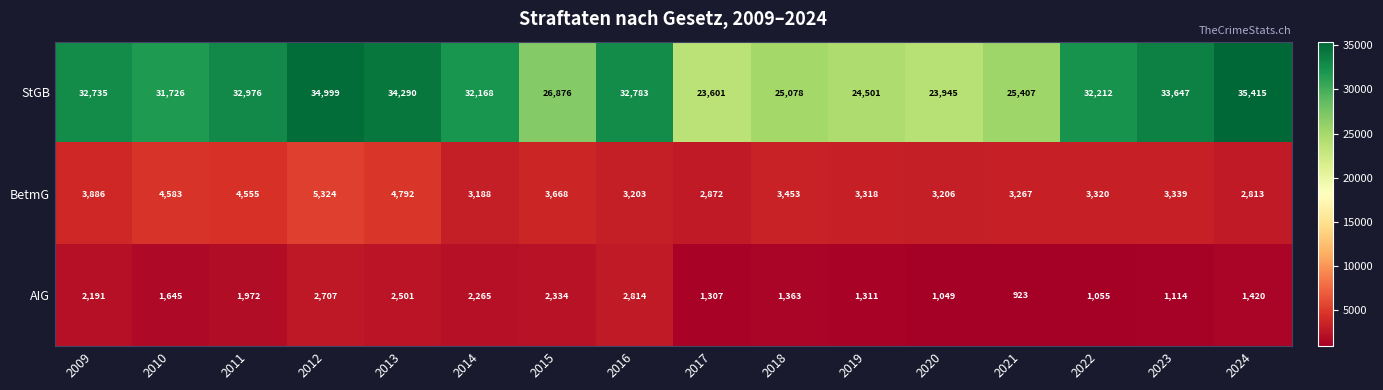

Between 2010 and 2013, which series saw the biggest shift?

StGB